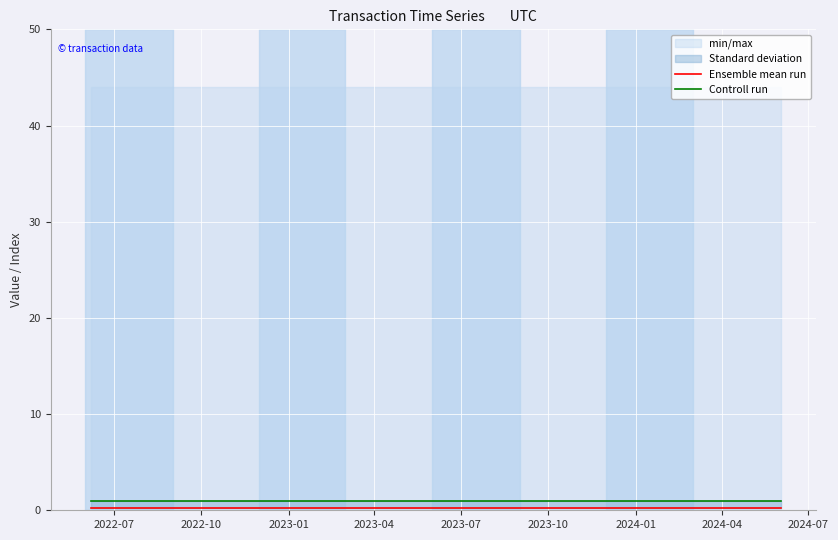

Rank the series by their average value, from lowest to highest.

Ensemble mean run, Controll run